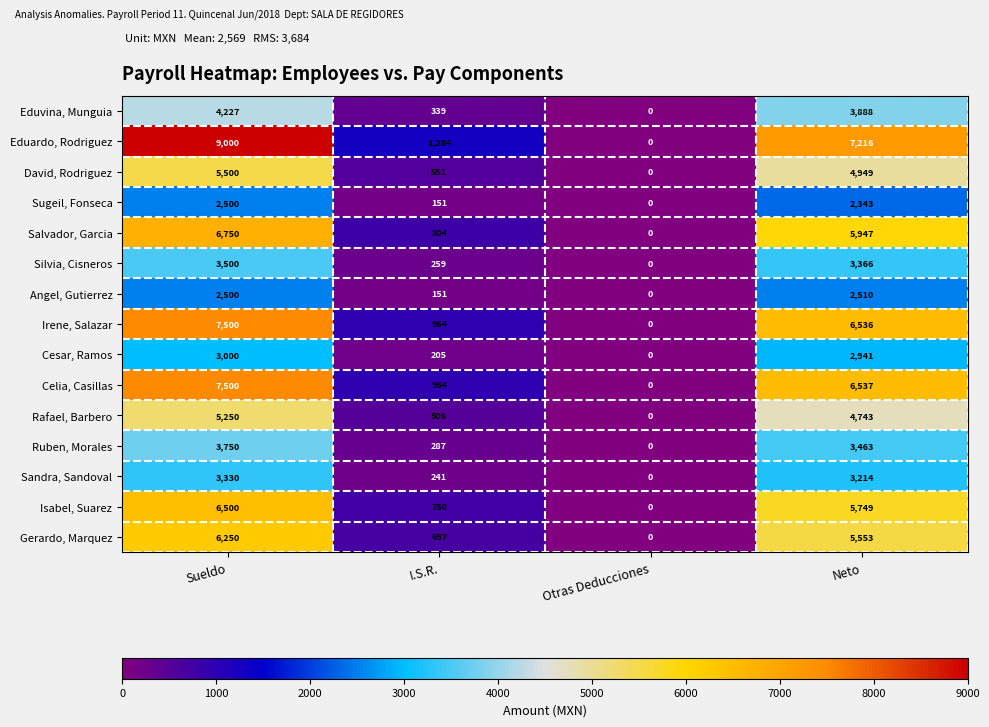

What is the approximate value of Cesar, Ramos at Sueldo, to the nearest 50?

3000